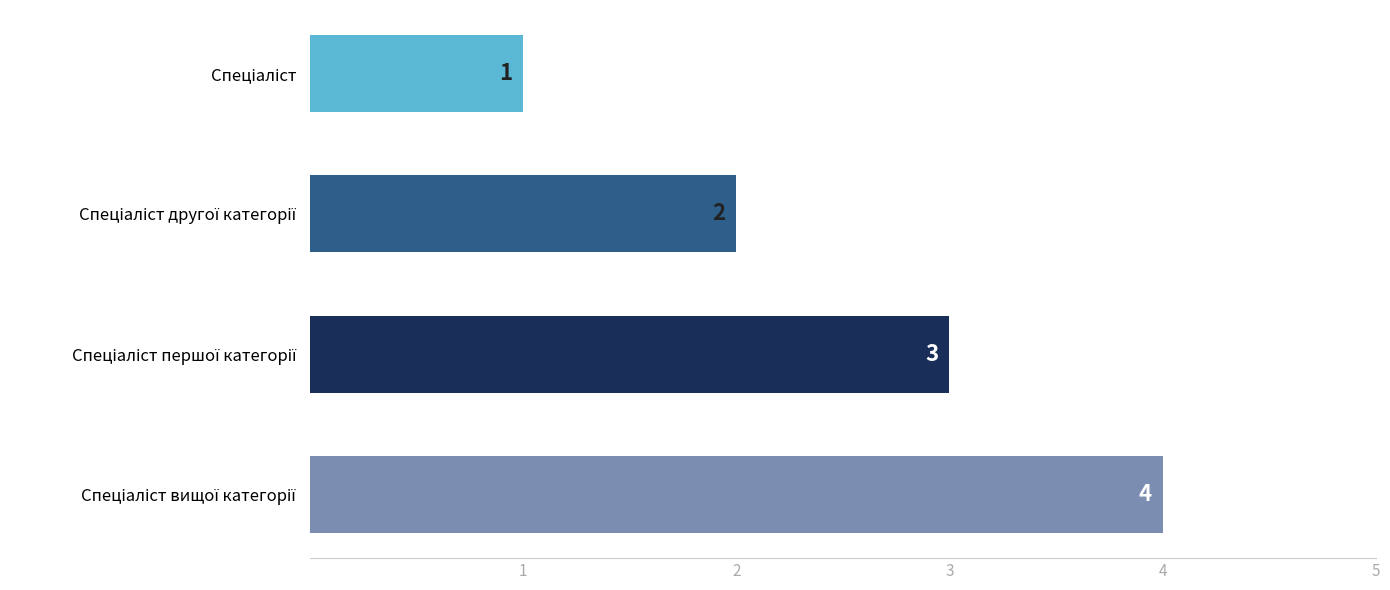

Reading bottom to top, what are all the values shown in this chart?

4	3	2	1